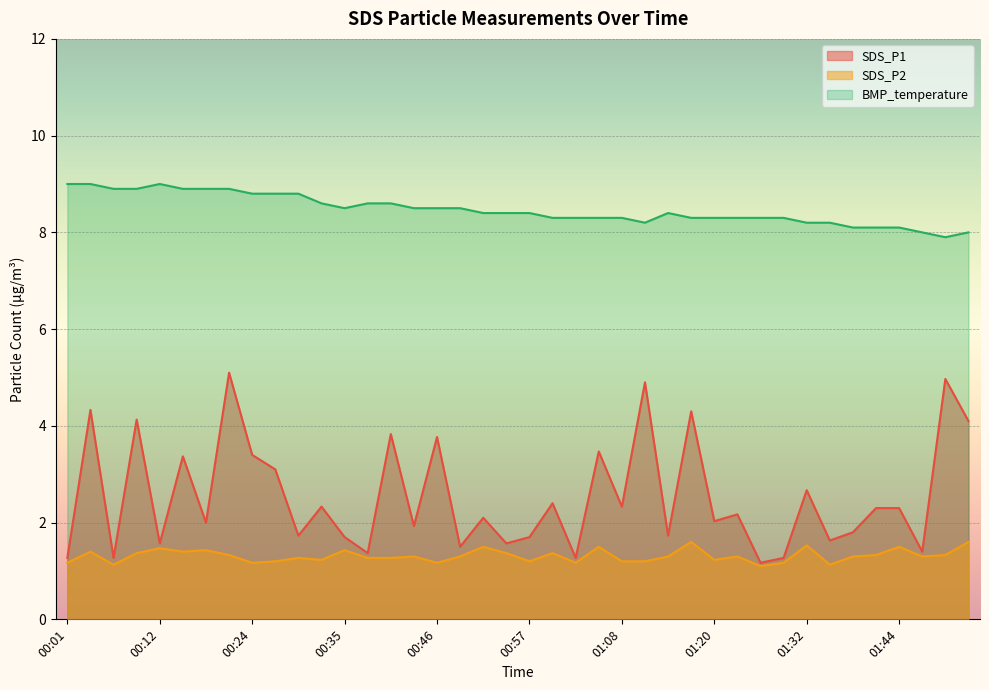

What is the difference between the maximum and minimum values in the SDS_P2 series?

0.5